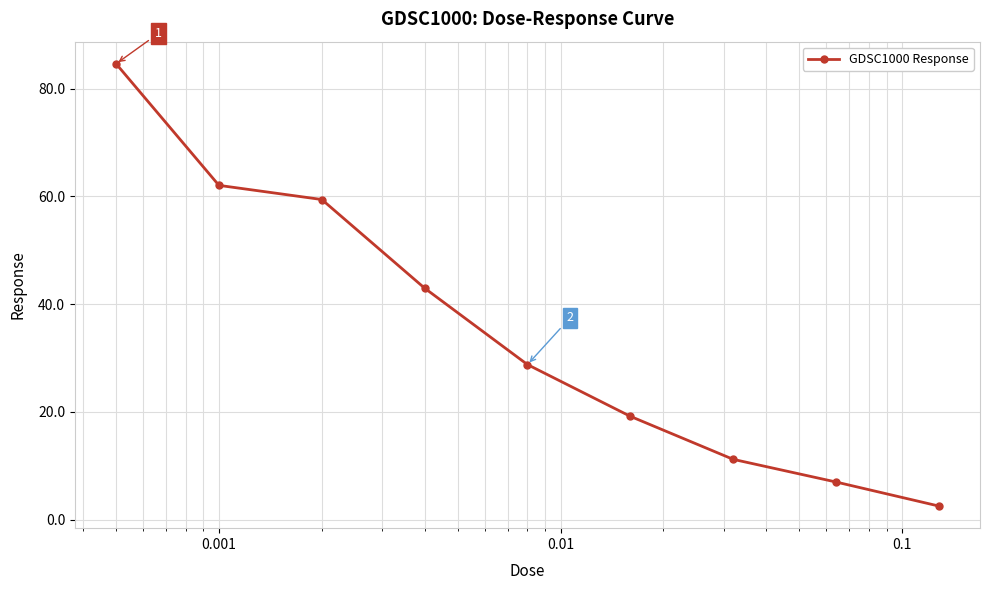

What is the difference between the maximum and minimum values?

82.1